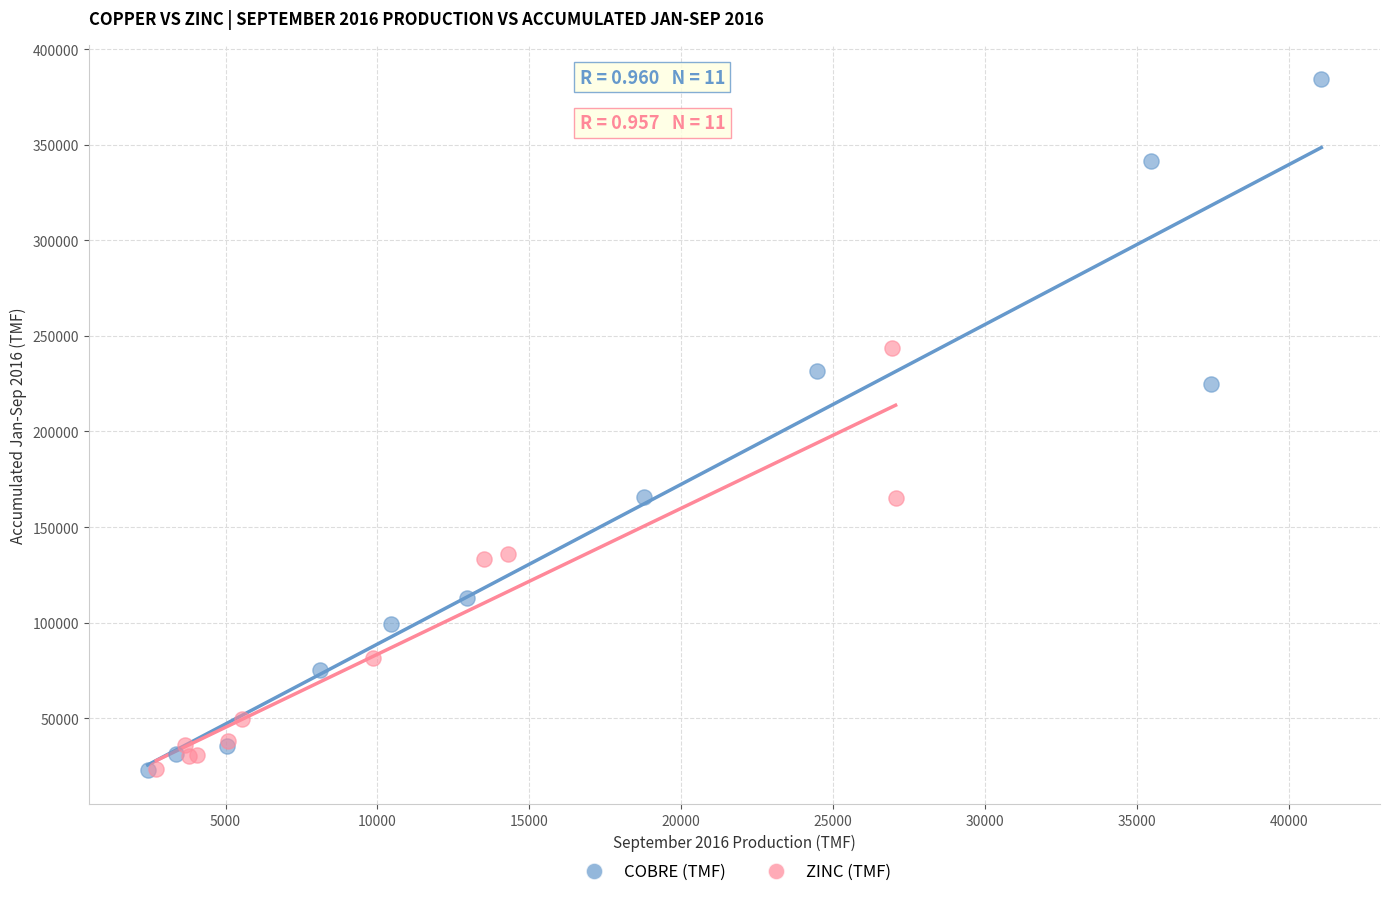

Which series contains the highest Y value?

COBRE (TMF)